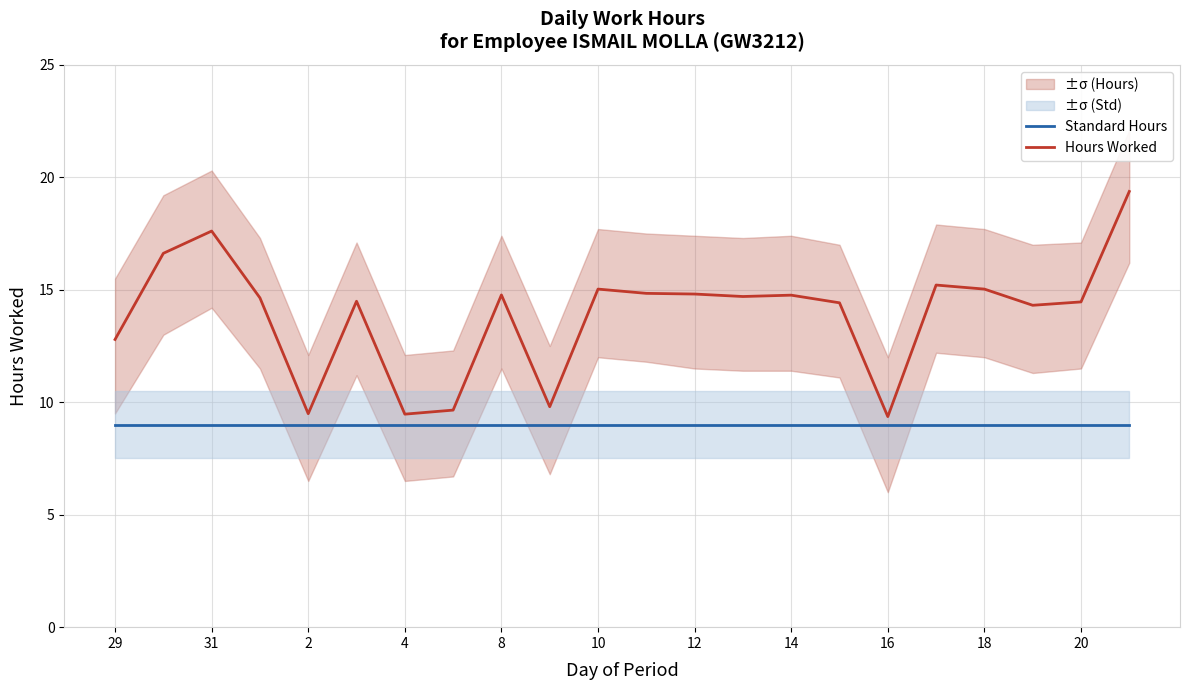

The Hours Worked series shows 14.5 at 20. True or false?

True